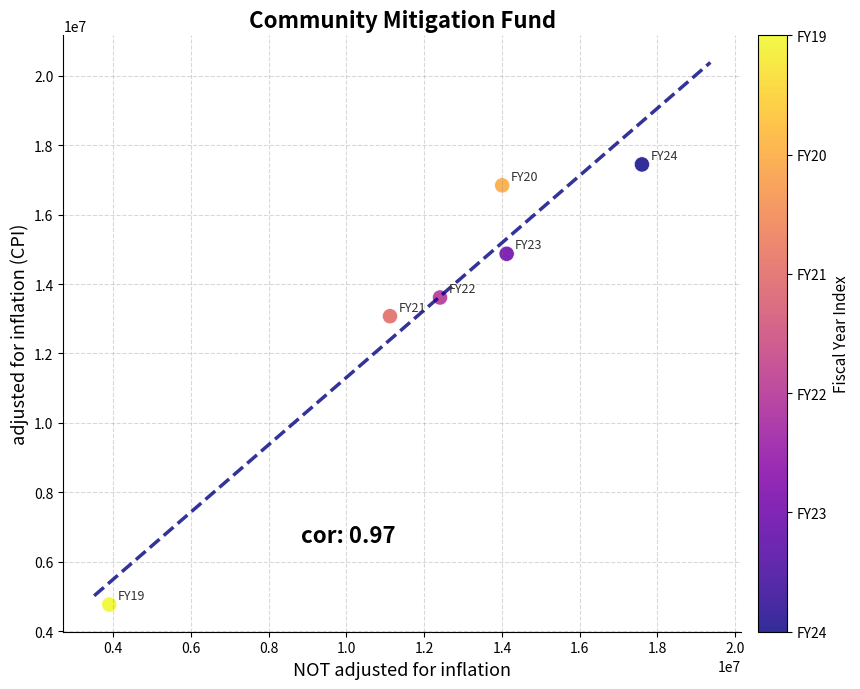

What is the range of Y values (max minus min)?

12683280